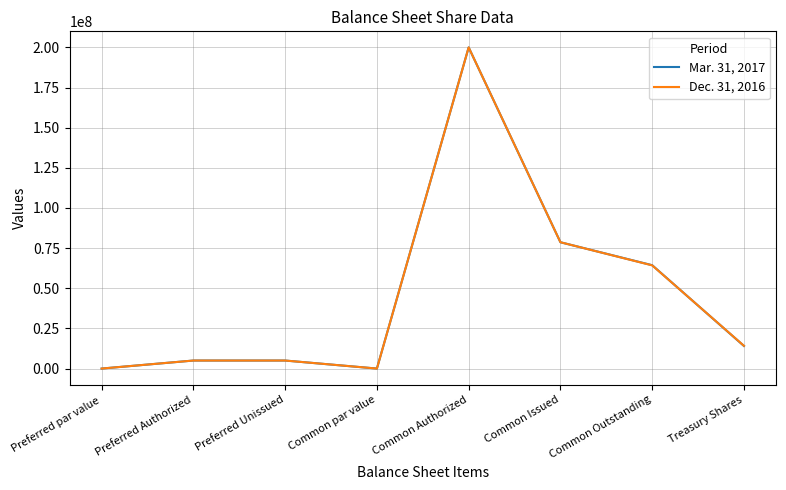

What is the approximate value of Mar. 31, 2017 at Common Outstanding?

64368750